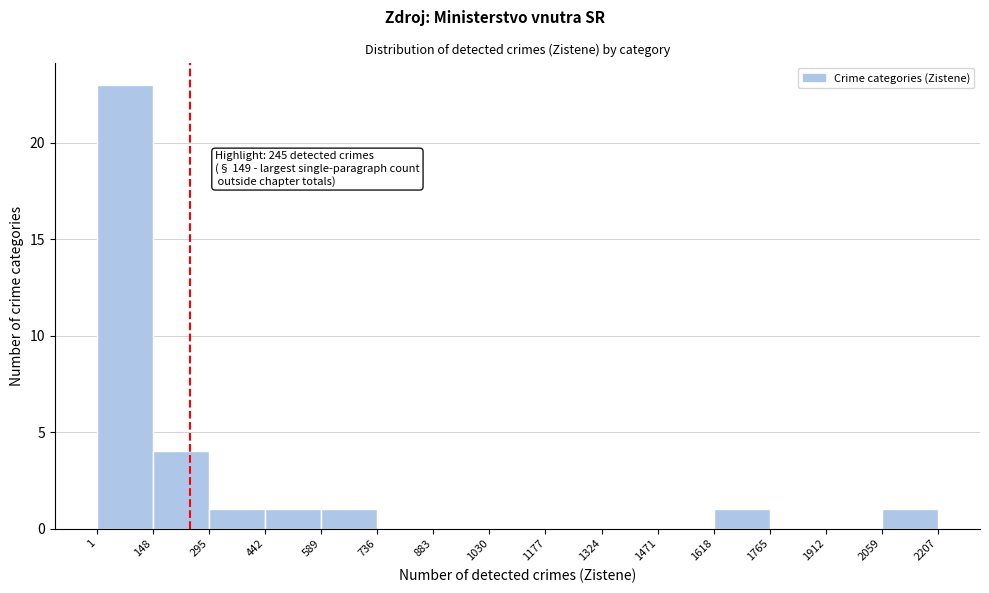

Over which range of the x-axis is the bar tallest?

1 to 148